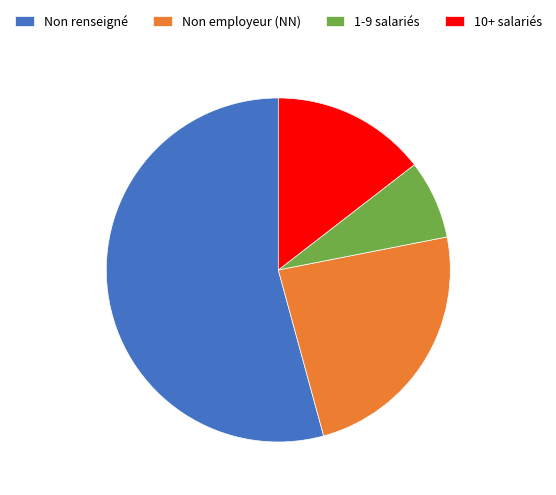

Does Non employeur (NN) account for over 50% of the chart?

No